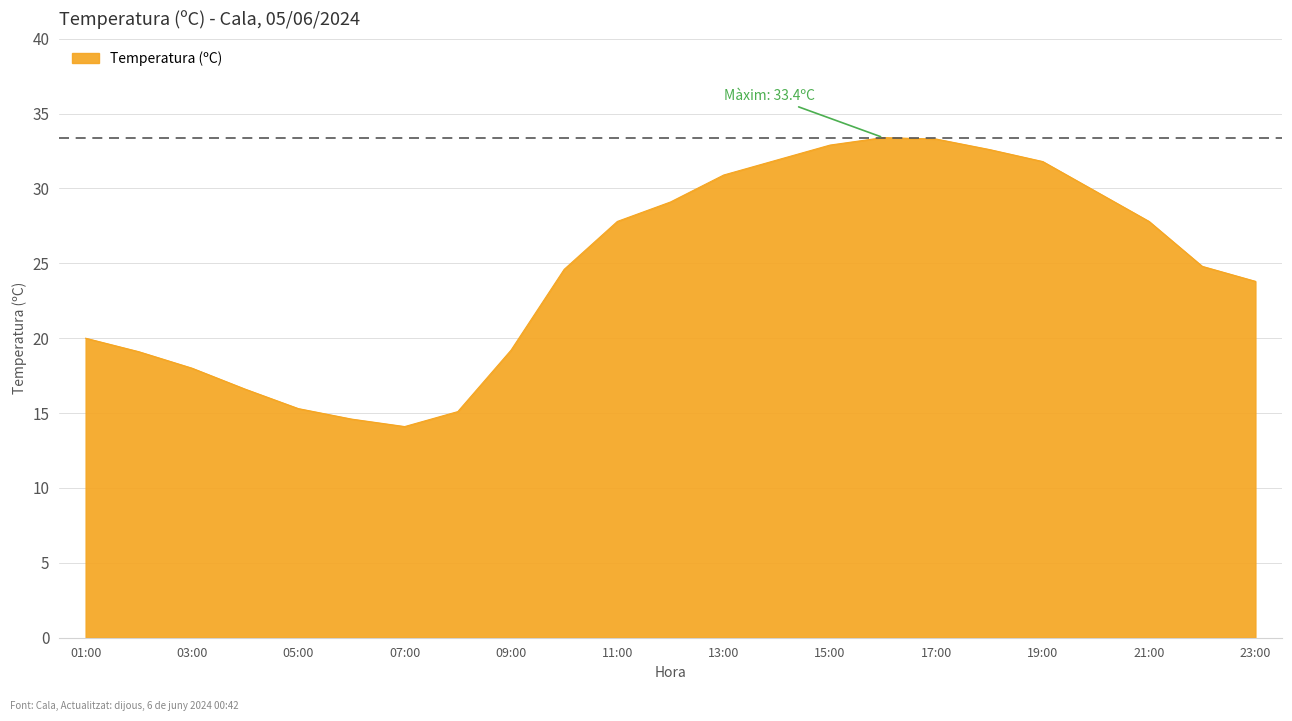

What is the maximum value shown in the chart?

33.4